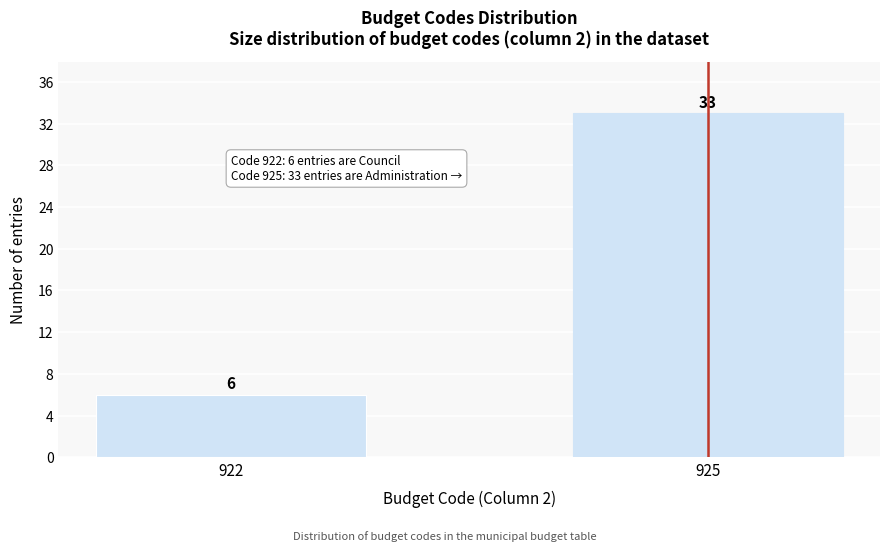

Reading left to right, list all the values displayed in this chart.

922=6	925=33